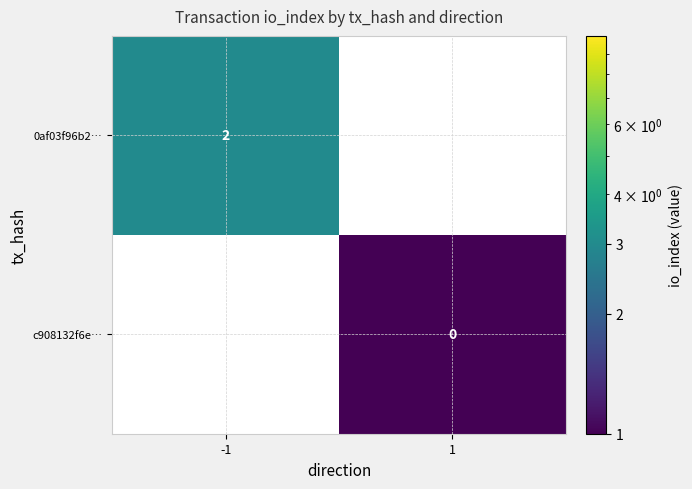

Is the value of 0af03f96b2… at -1 greater than the value of c908132f6e… at 1?

Yes